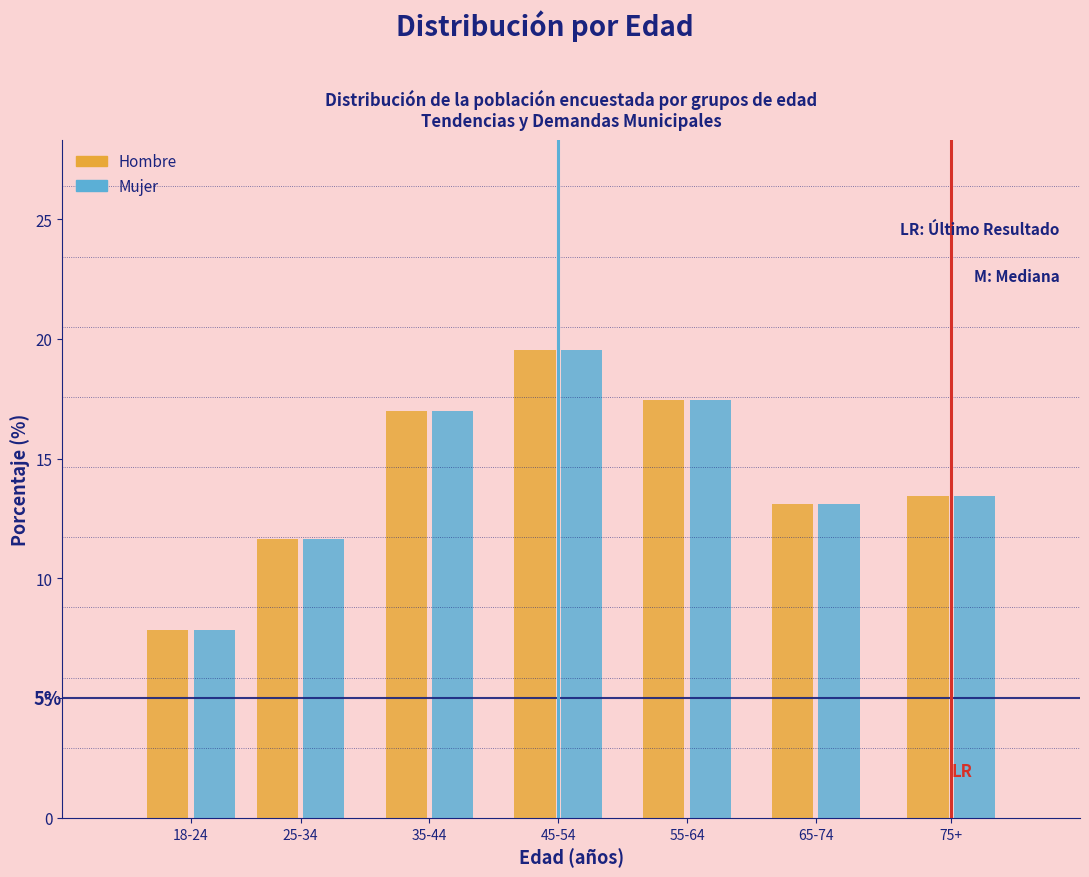

At which category is the sum across all series the highest?

45-54